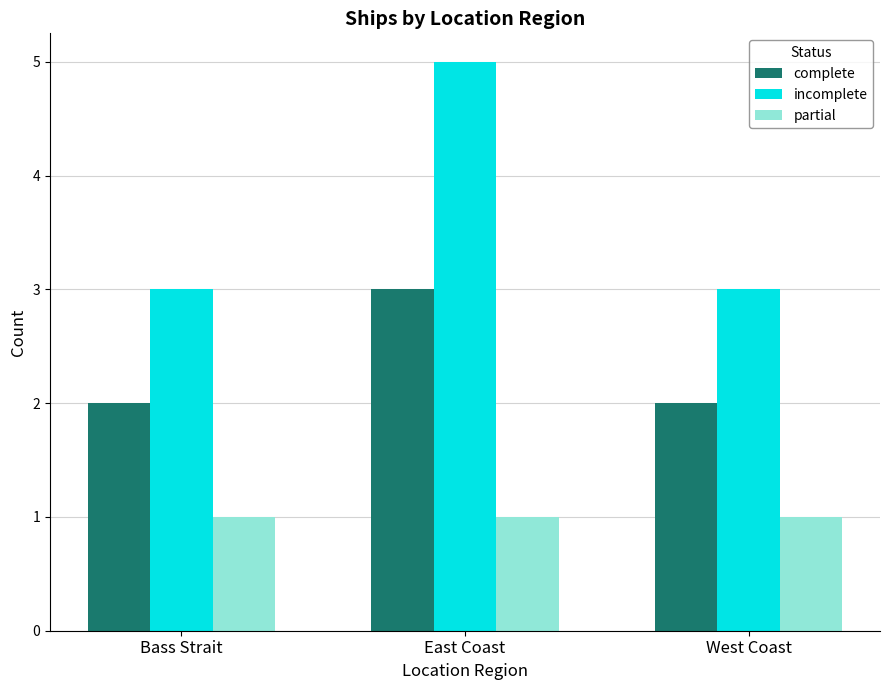

Does the chart contain stacked bars?

No